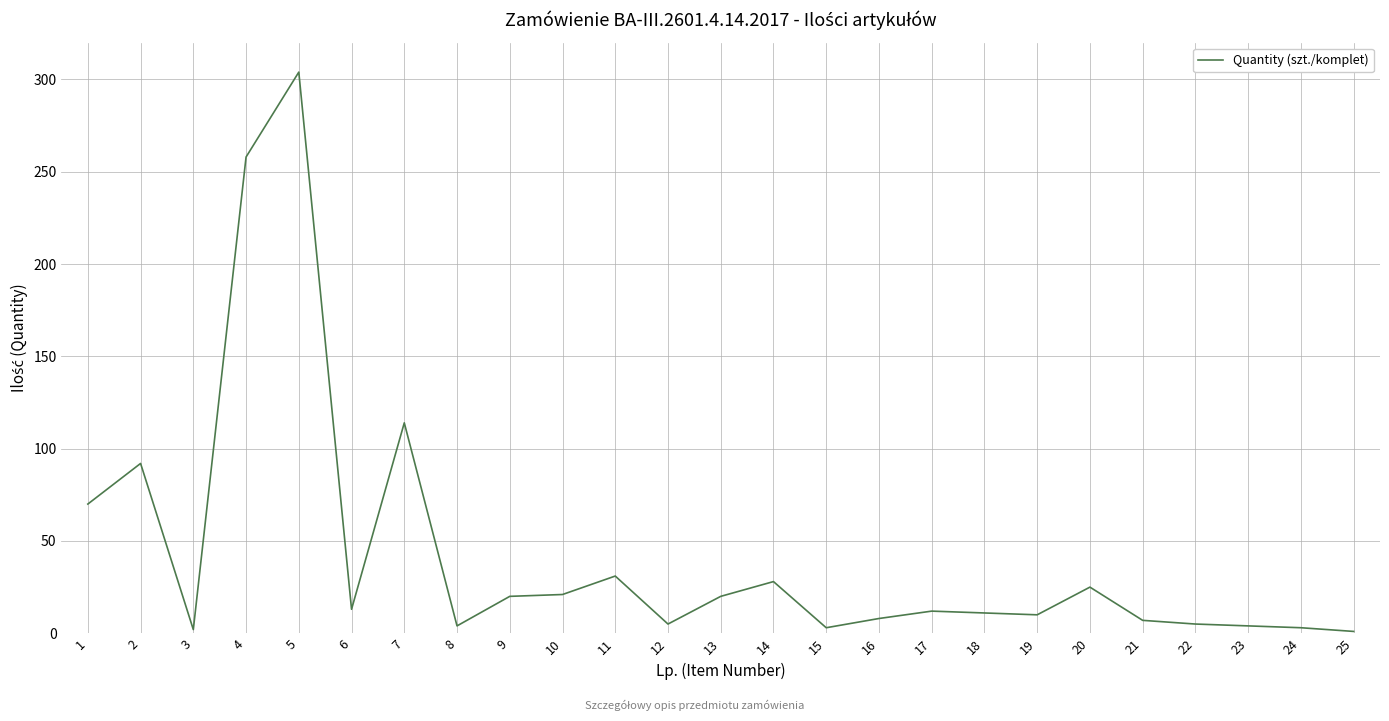

What is the difference between the values at 2 and 3?

90